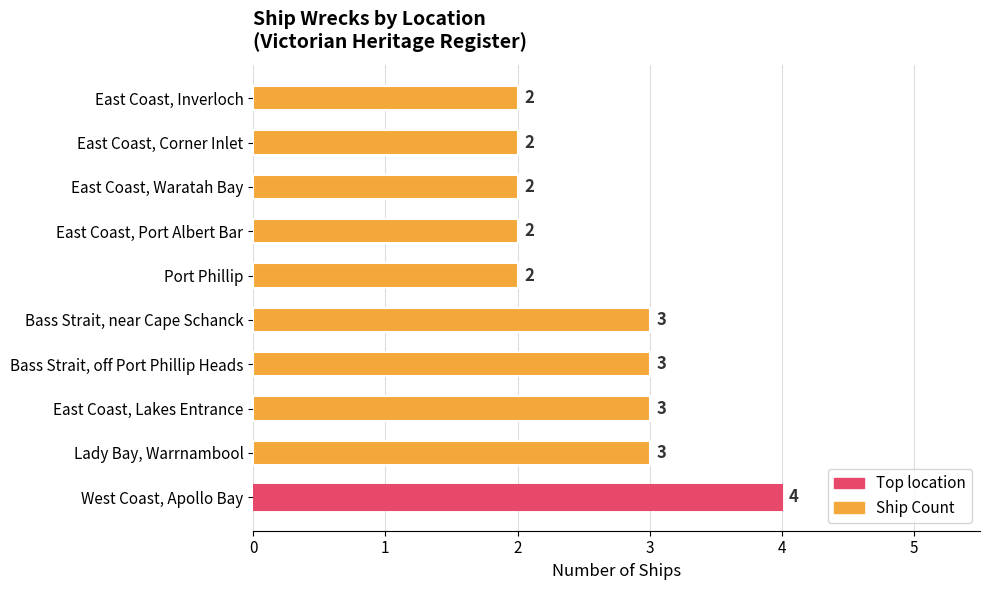

Read the value at Bass Strait, near Cape Schanck.

3